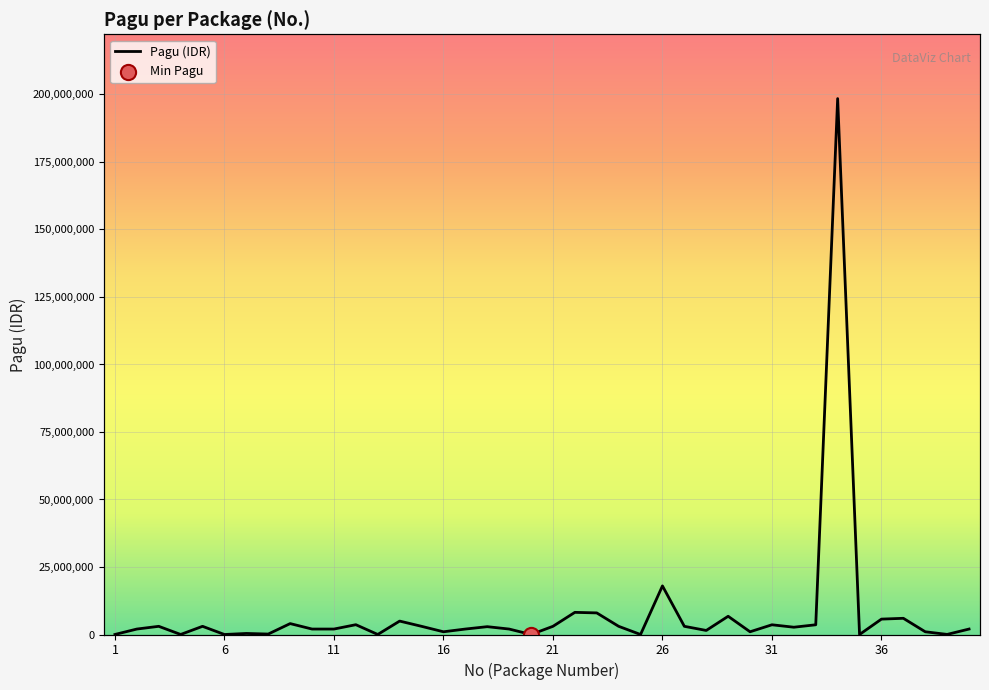

What is the ratio of the value at 37 to the value at 9?

1.5